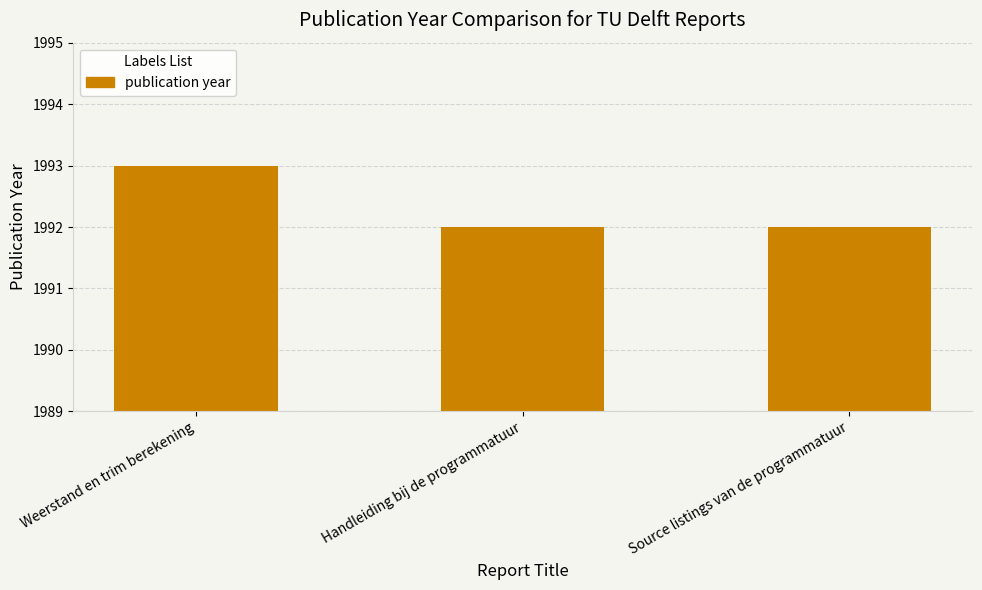

Does the chart contain any negative values?

No